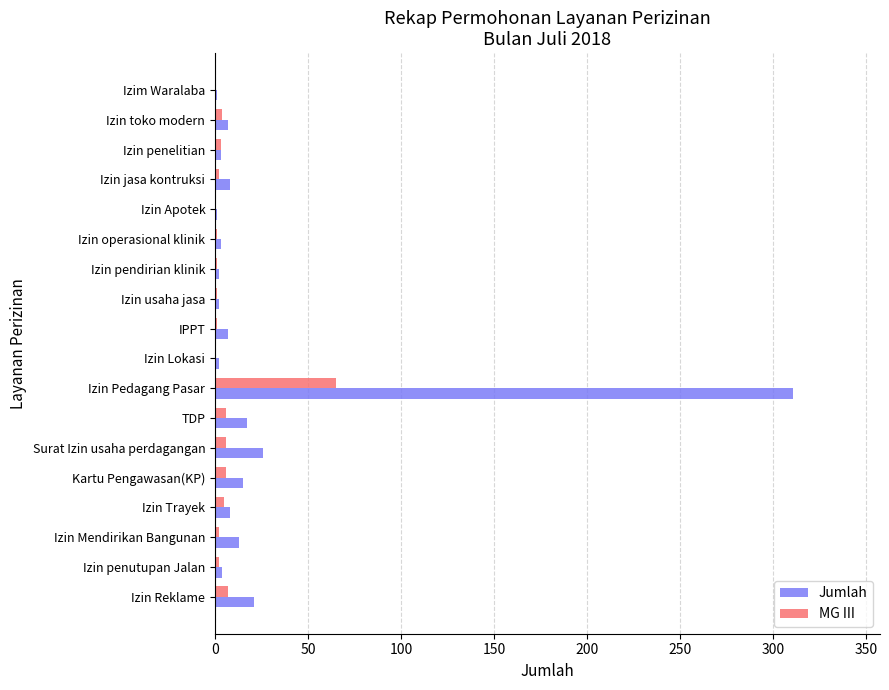

Which series has the largest total across all categories?

Jumlah